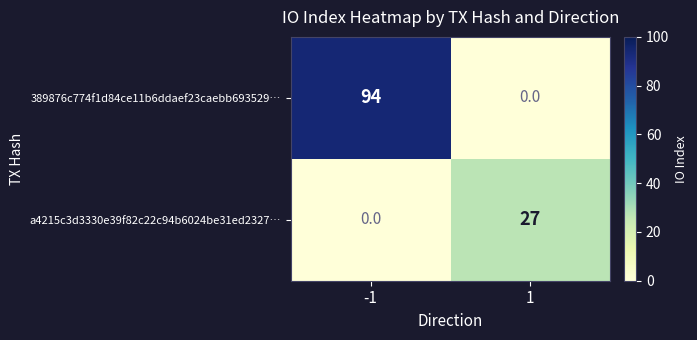

How many categories are shown in the chart?

2